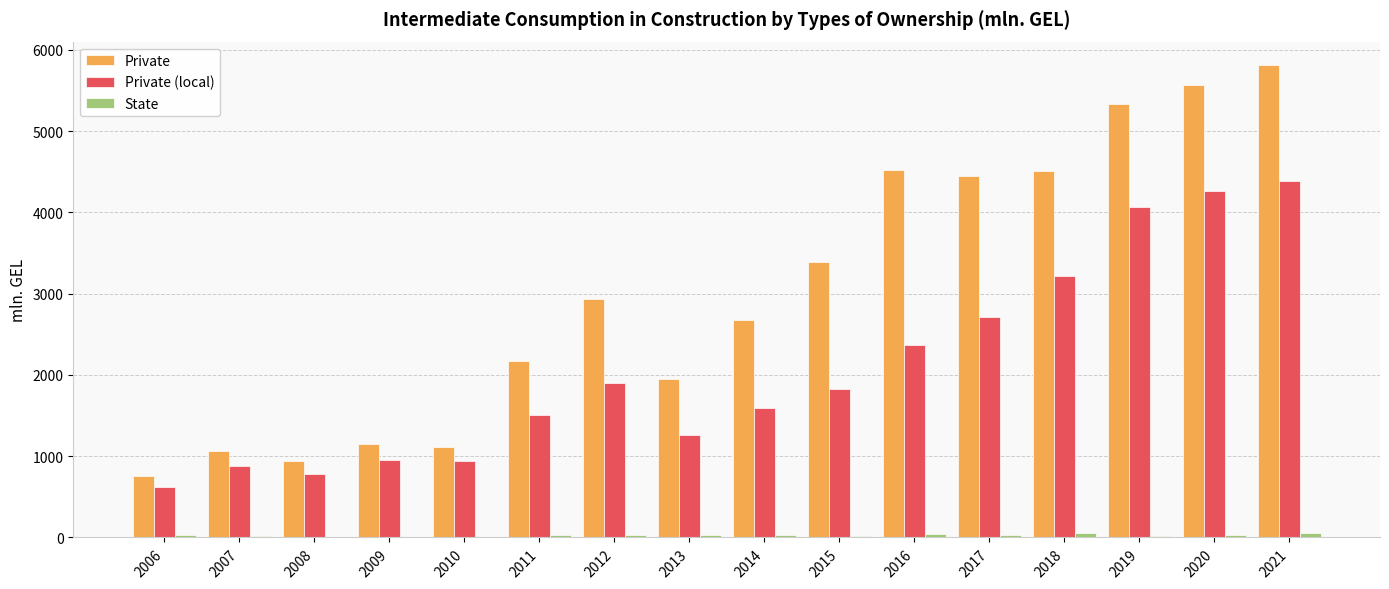

The Private series shows 1148.3 at 2009. True or false?

True